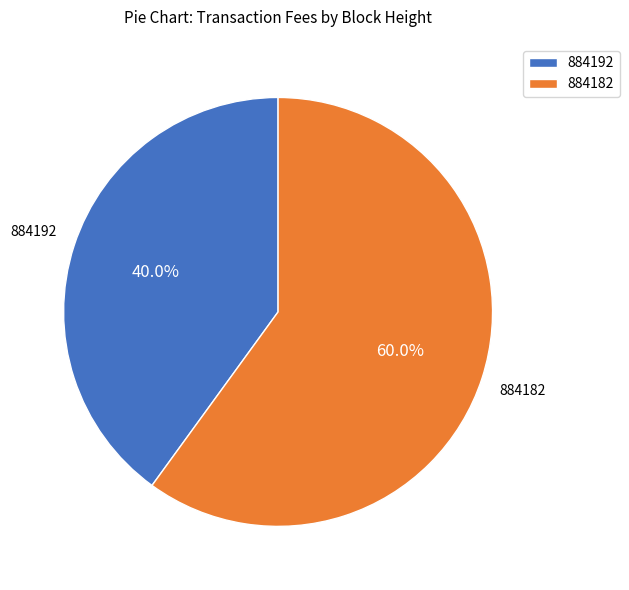

Rank the categories by value from highest to lowest.

884182, 884192